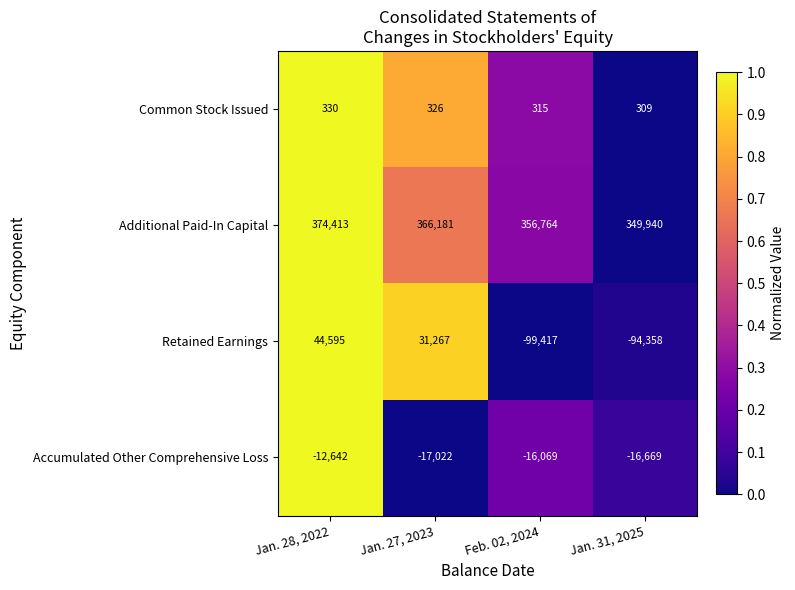

The Retained Earnings series shows -99417 at Feb. 02, 2024. True or false?

True